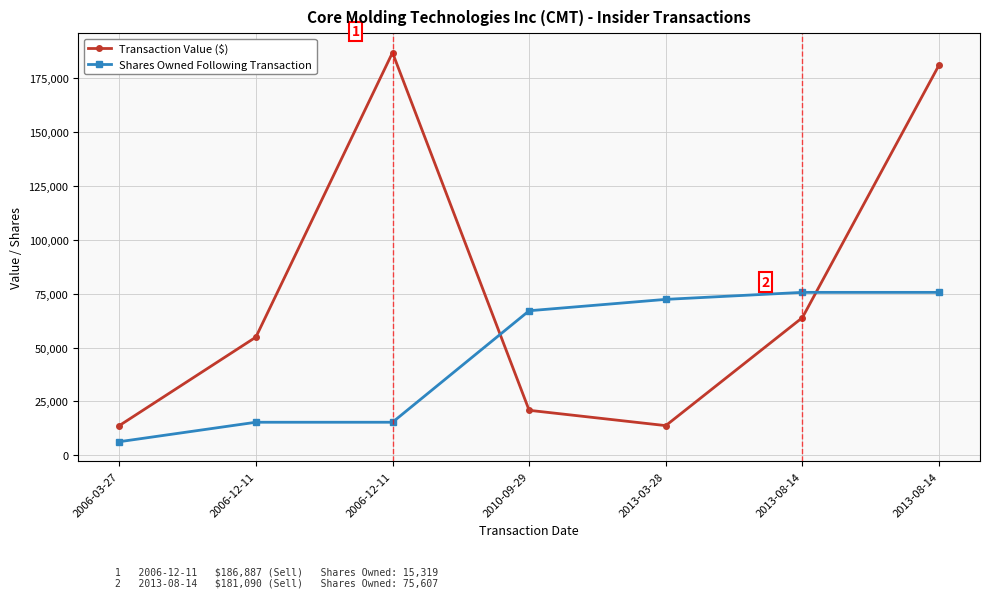

Which series has the widest spread of values?

Transaction Value ($)